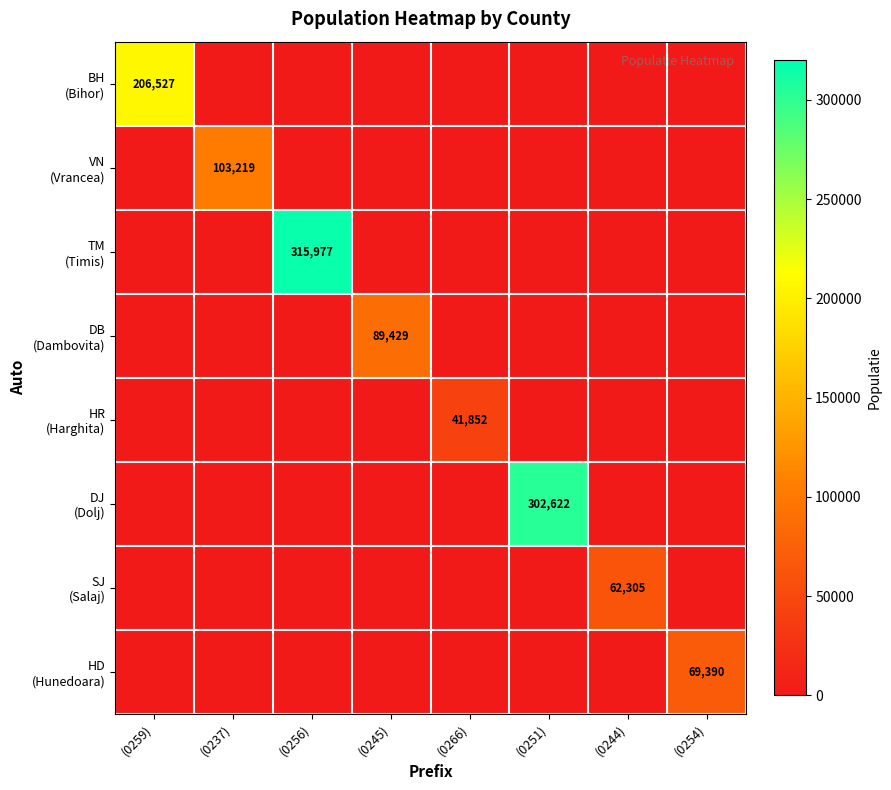

What is the sum of all TM (Timis) values?

315977